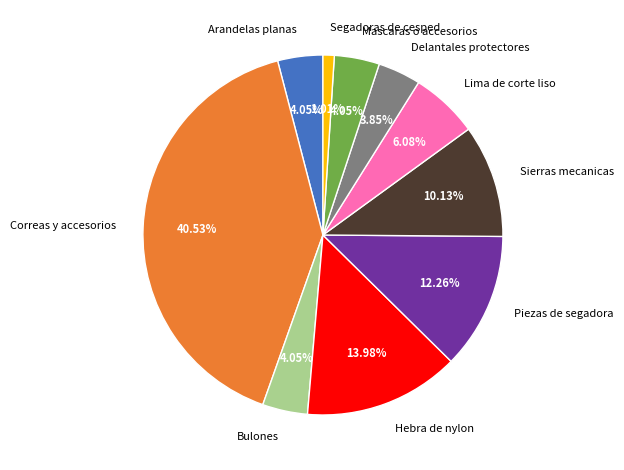

To the nearest percent, what is the difference between the largest and smallest slice percentages?

40%